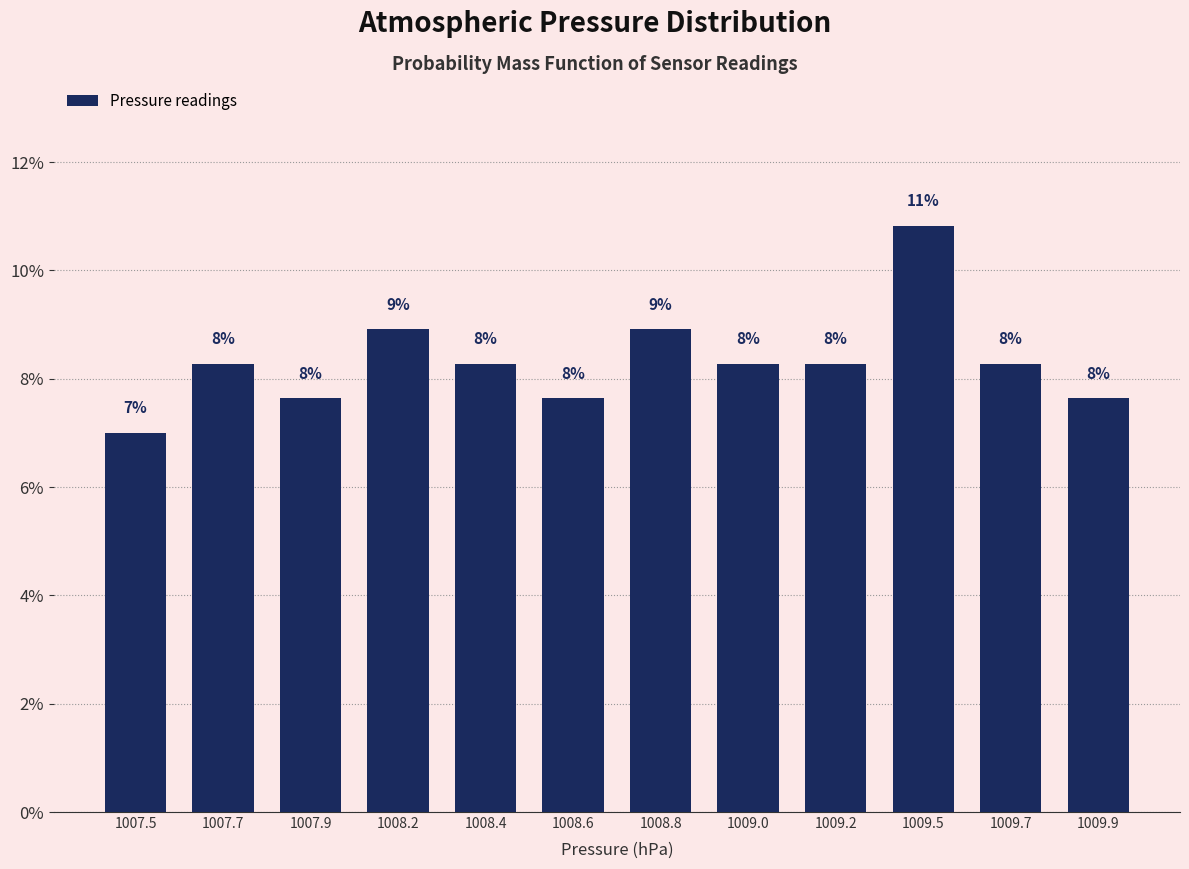

Are the bars horizontal?

No